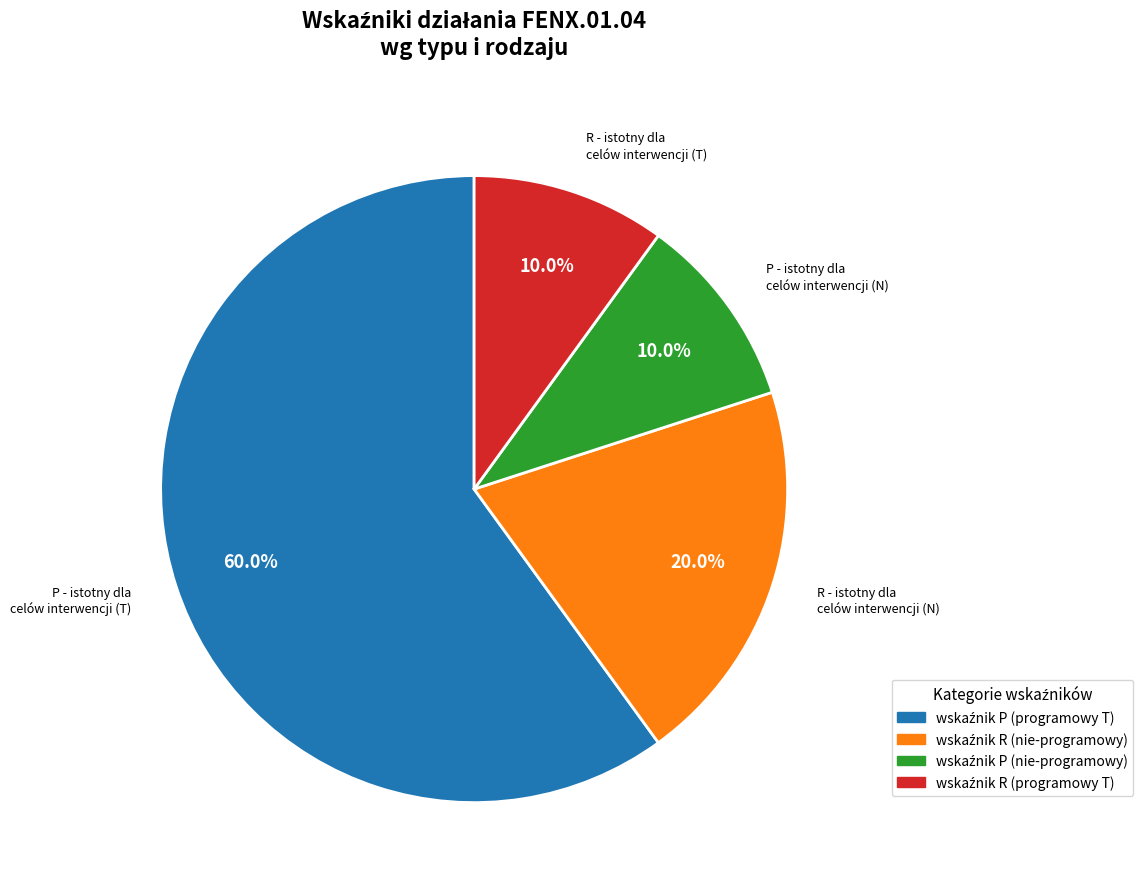

To the nearest percent, what is the difference between the largest and smallest slice percentages?

50%